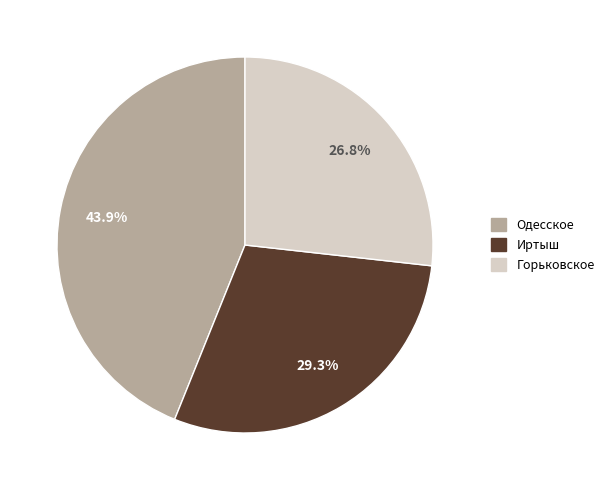

The Иртыш slice represents 15% of the pie. True or false?

False